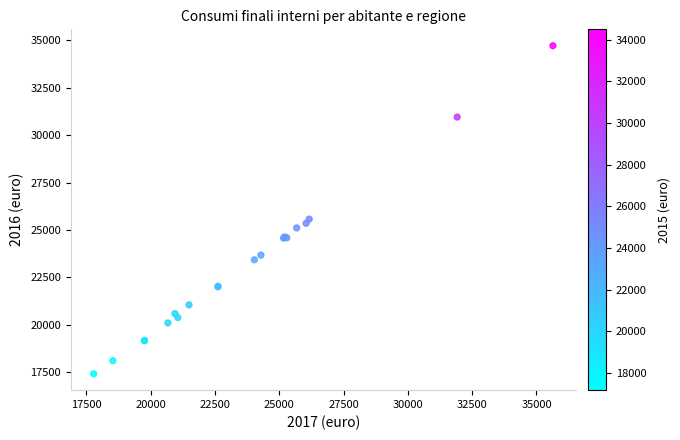

What Y value in the scatter plot is closest to 26069?

25575.3